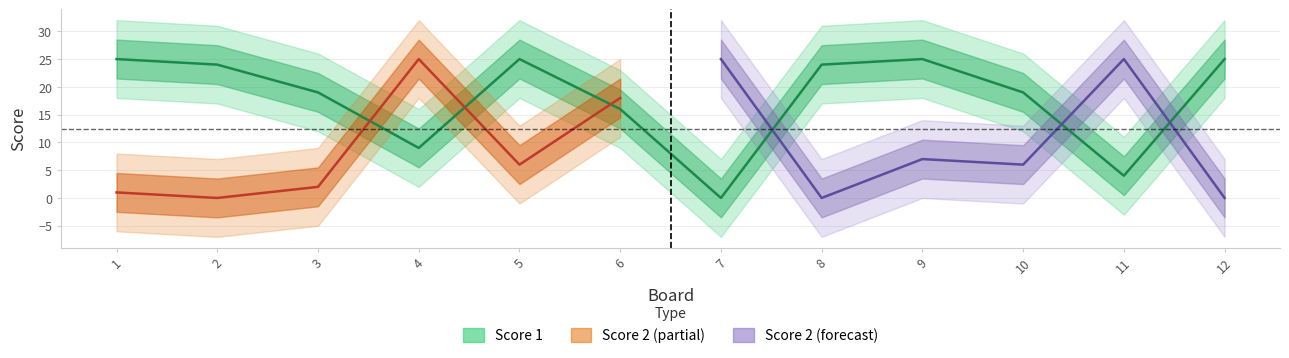

Rank the categories by value from lowest to highest.

7, 11, 4, 6, 3, 10, 2, 8, 1, 5, 9, 12